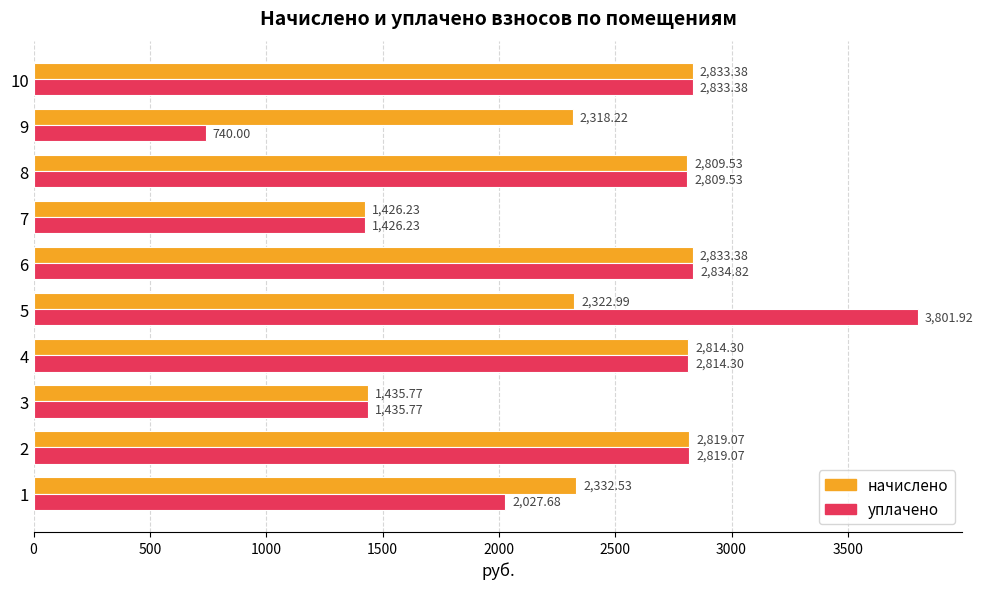

Where is начислено nearest to the value 2129?

9